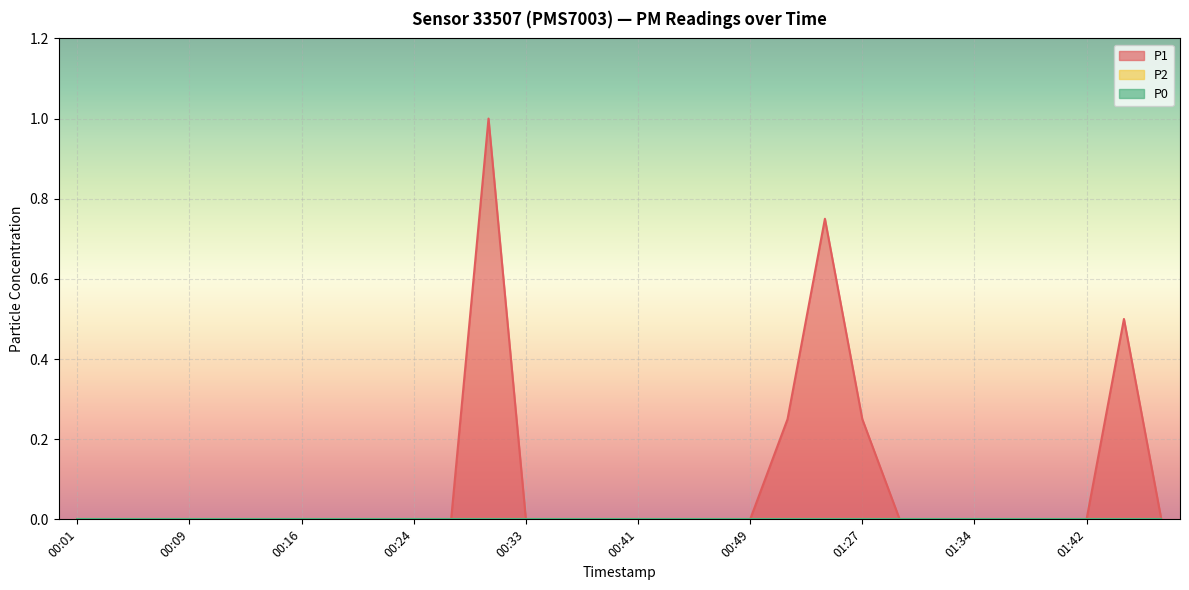

What is the label of the 11th point from the right?

01:22